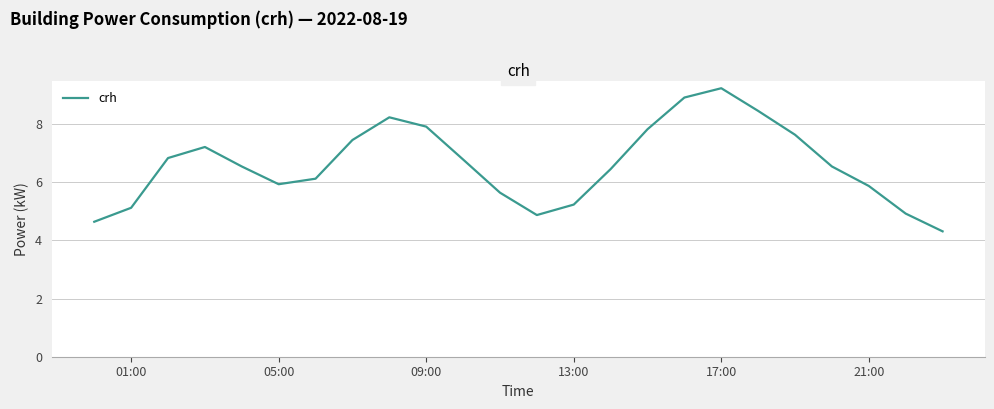

What is the minimum value shown in the chart?

4.3